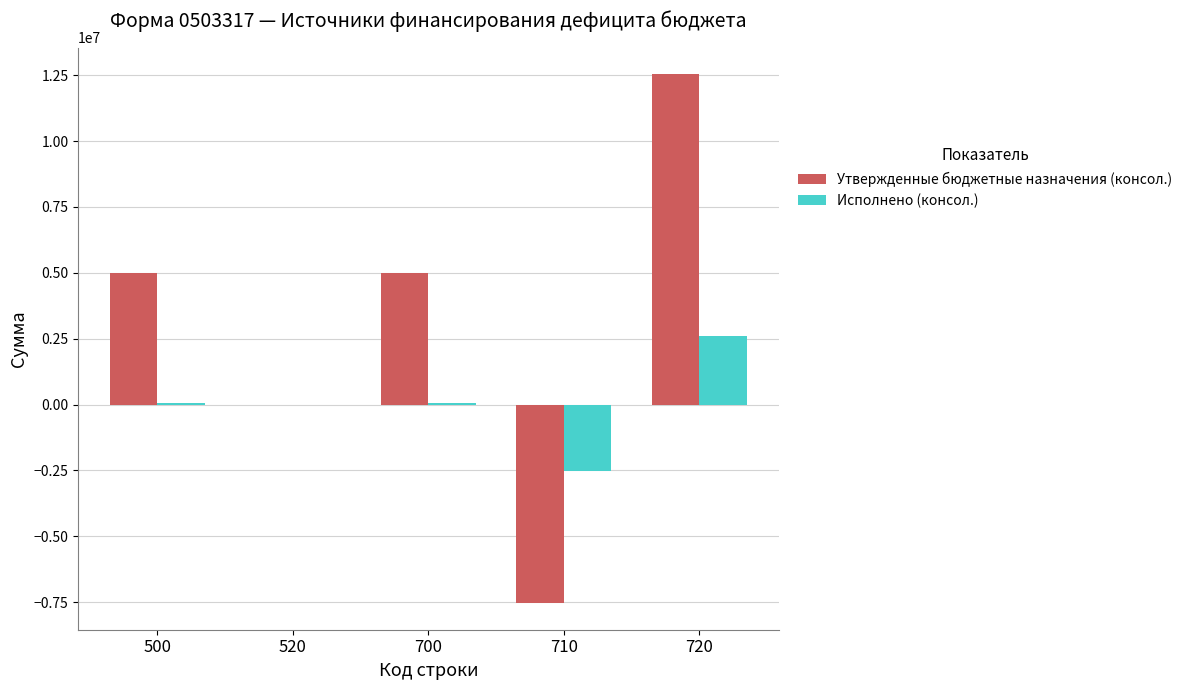

What are all the series names shown in the legend?

Утвержденные бюджетные назначения (консол.), Исполнено (консол.)